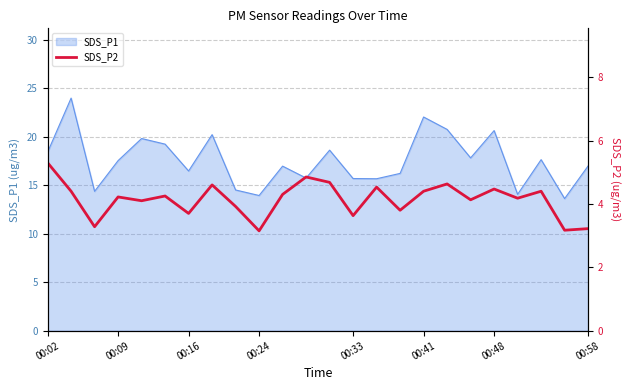

The SDS_P1 series shows 15.7 at 00:33. True or false?

True